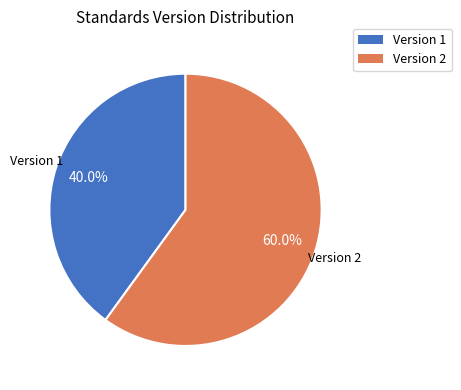

How many segments does this pie chart have?

2